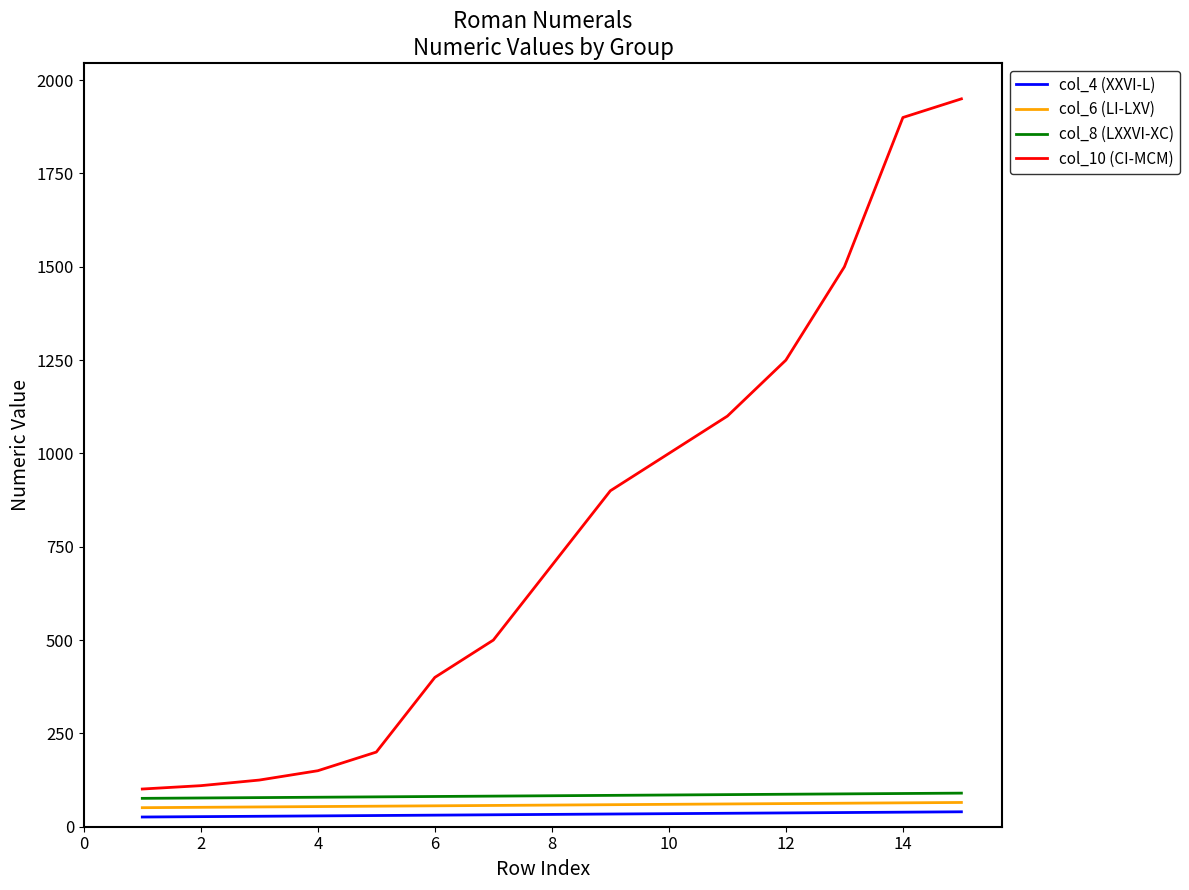

Which series has the largest total across all categories?

col_10 (CI-MCM)